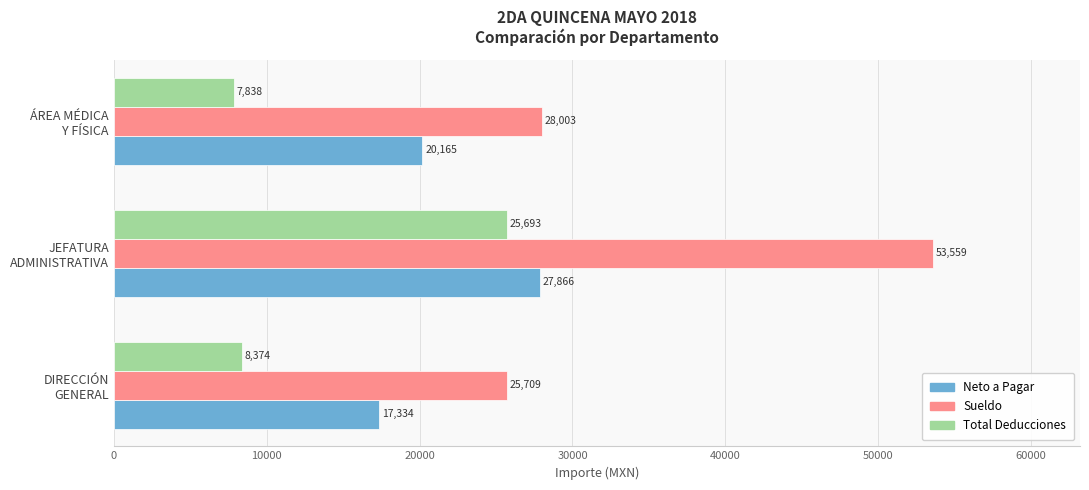

At how many categories does at least one series exceed 18538?

3